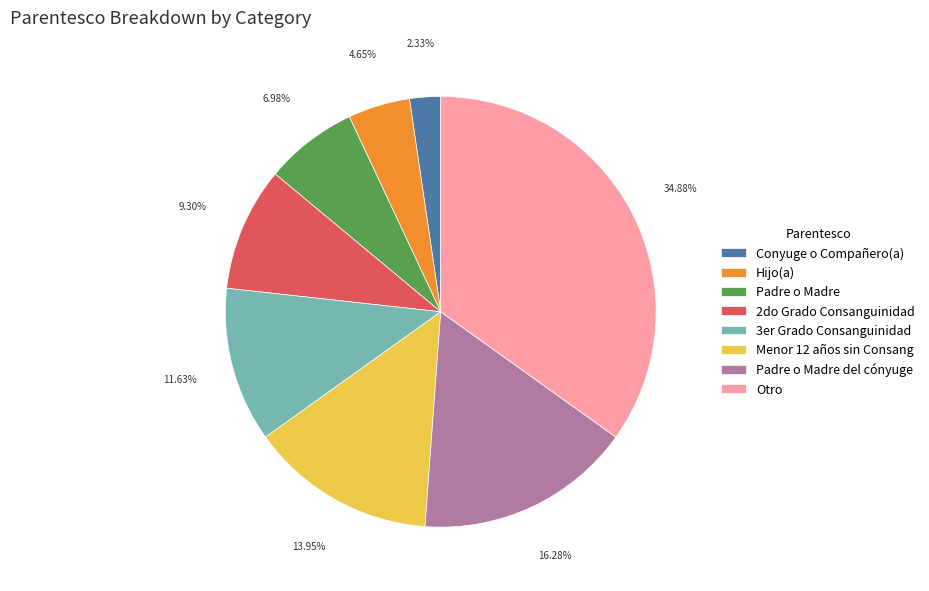

Rank the categories by value from highest to lowest.

Otro, Padre o Madre del cónyuge, Menor 12 años sin Consang, 3er Grado Consanguinidad, 2do Grado Consanguinidad, Padre o Madre, Hijo(a), Conyuge o Compañero(a)